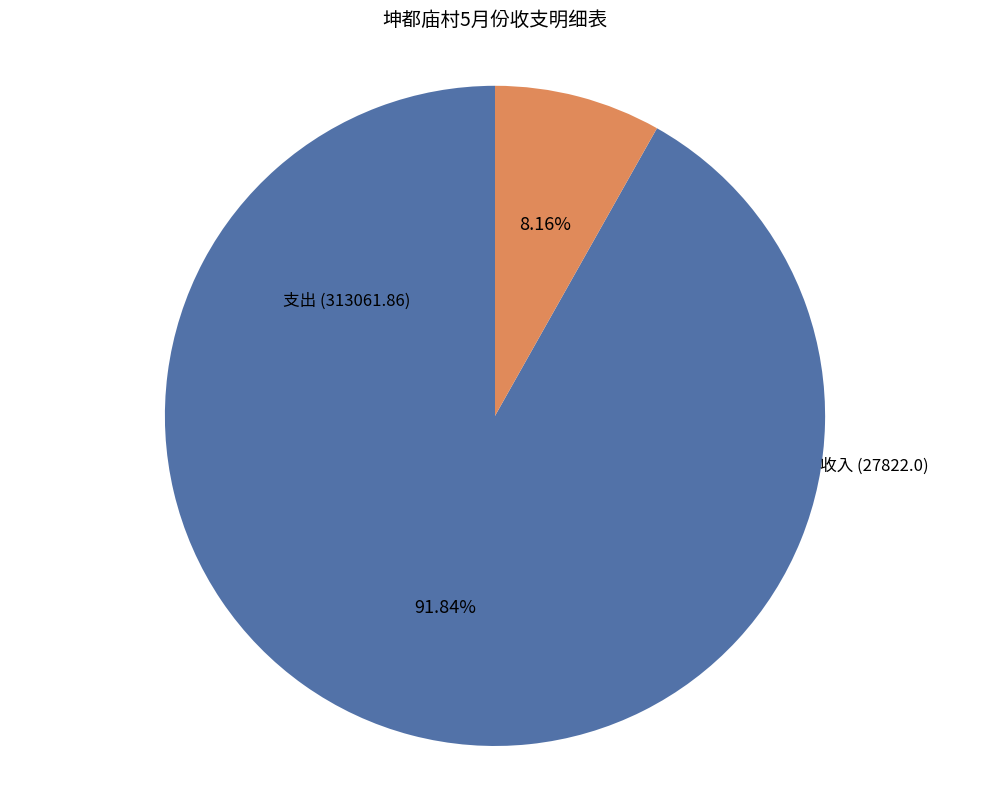

How many slices are in this pie chart?

2